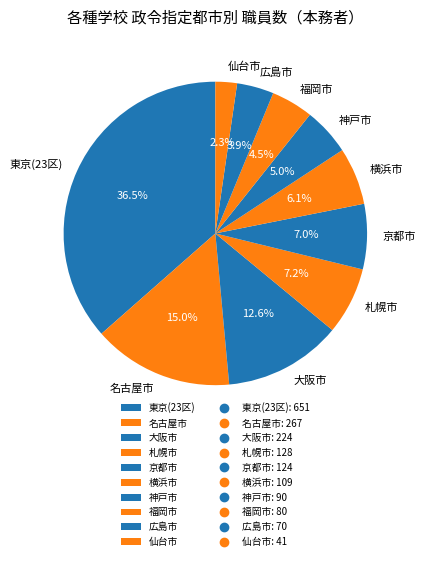

The 広島市 slice represents 4% of the pie. True or false?

True